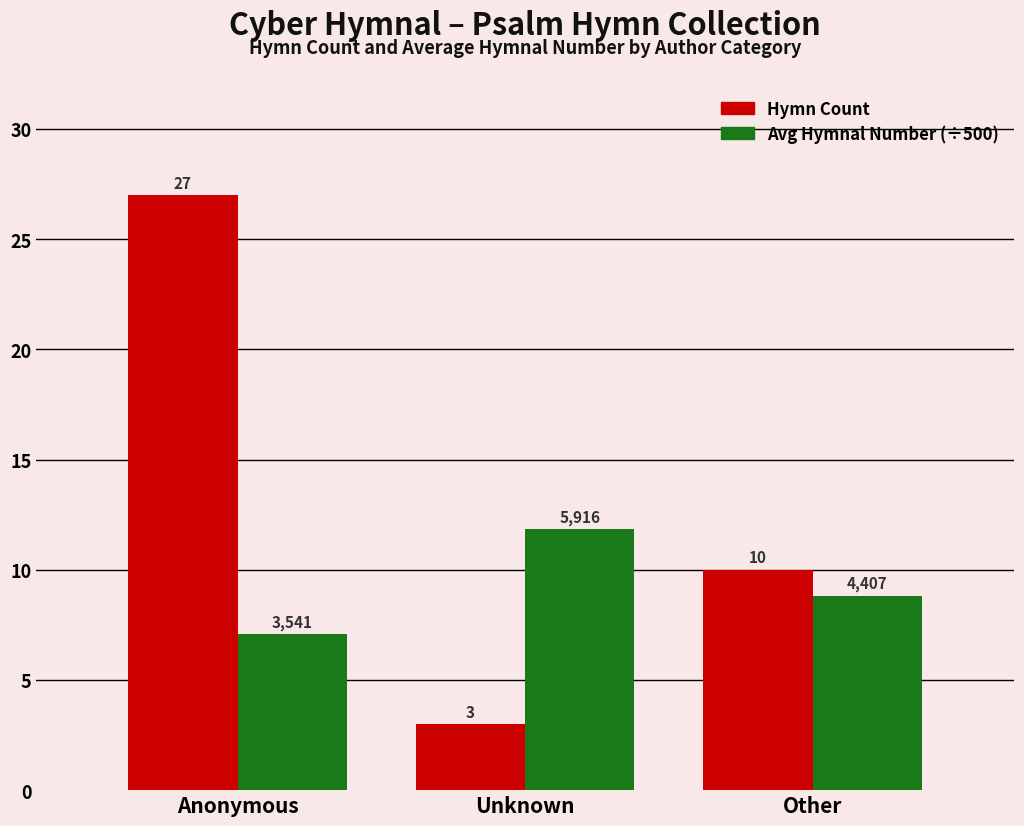

What is the sum of all Hymn Count values?

40.0